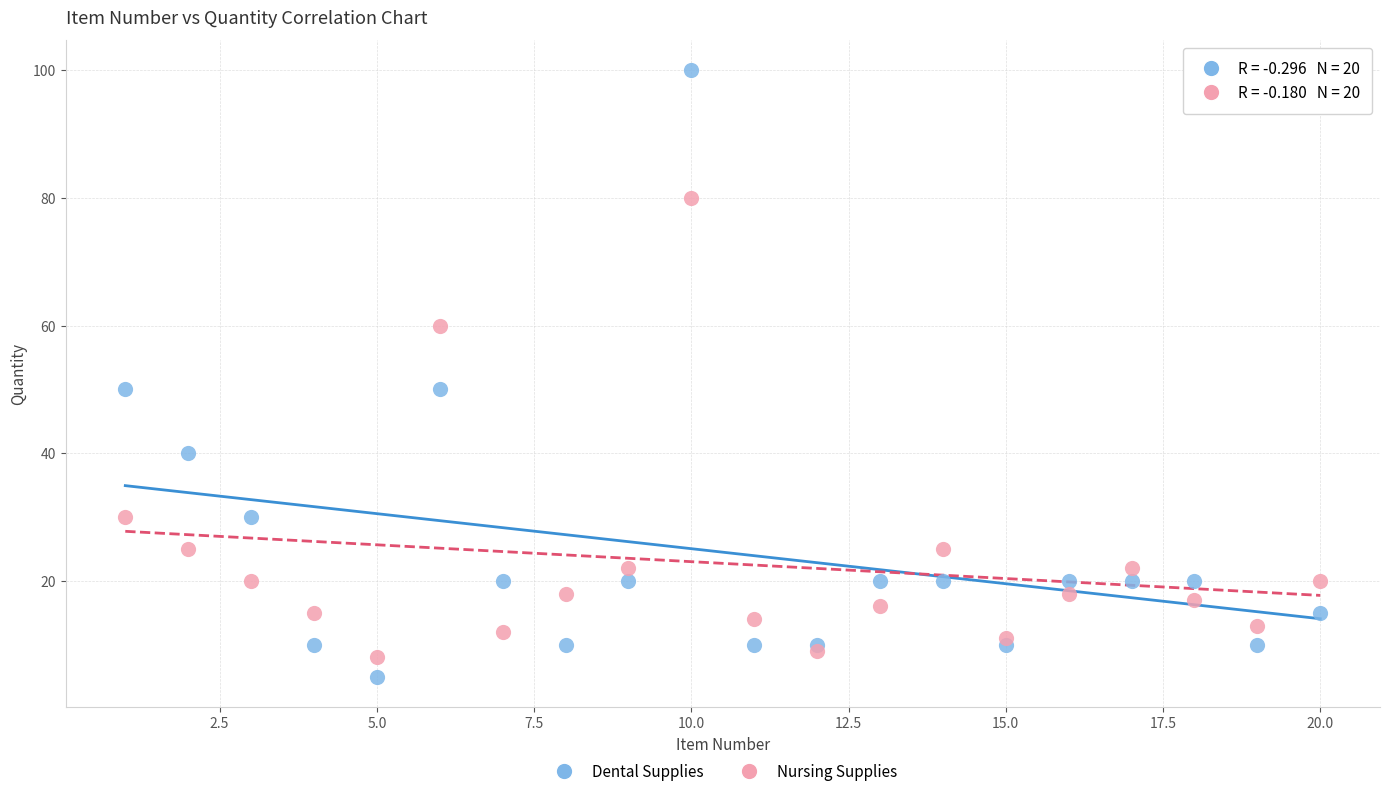

Which series has the largest Y range (max minus min)?

Dental Supplies